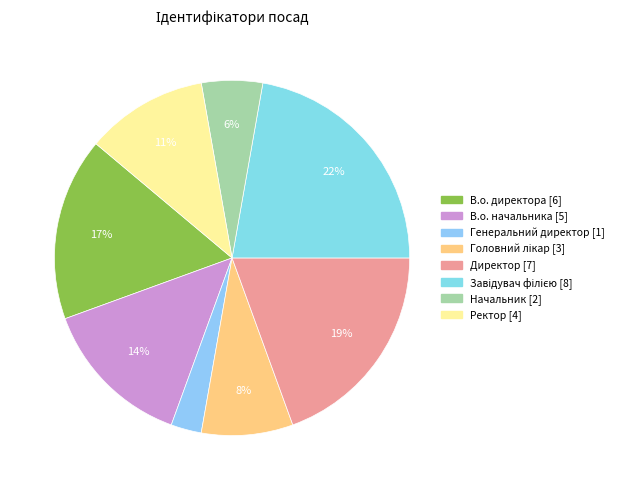

The Начальник slice represents 16% of the pie. True or false?

False